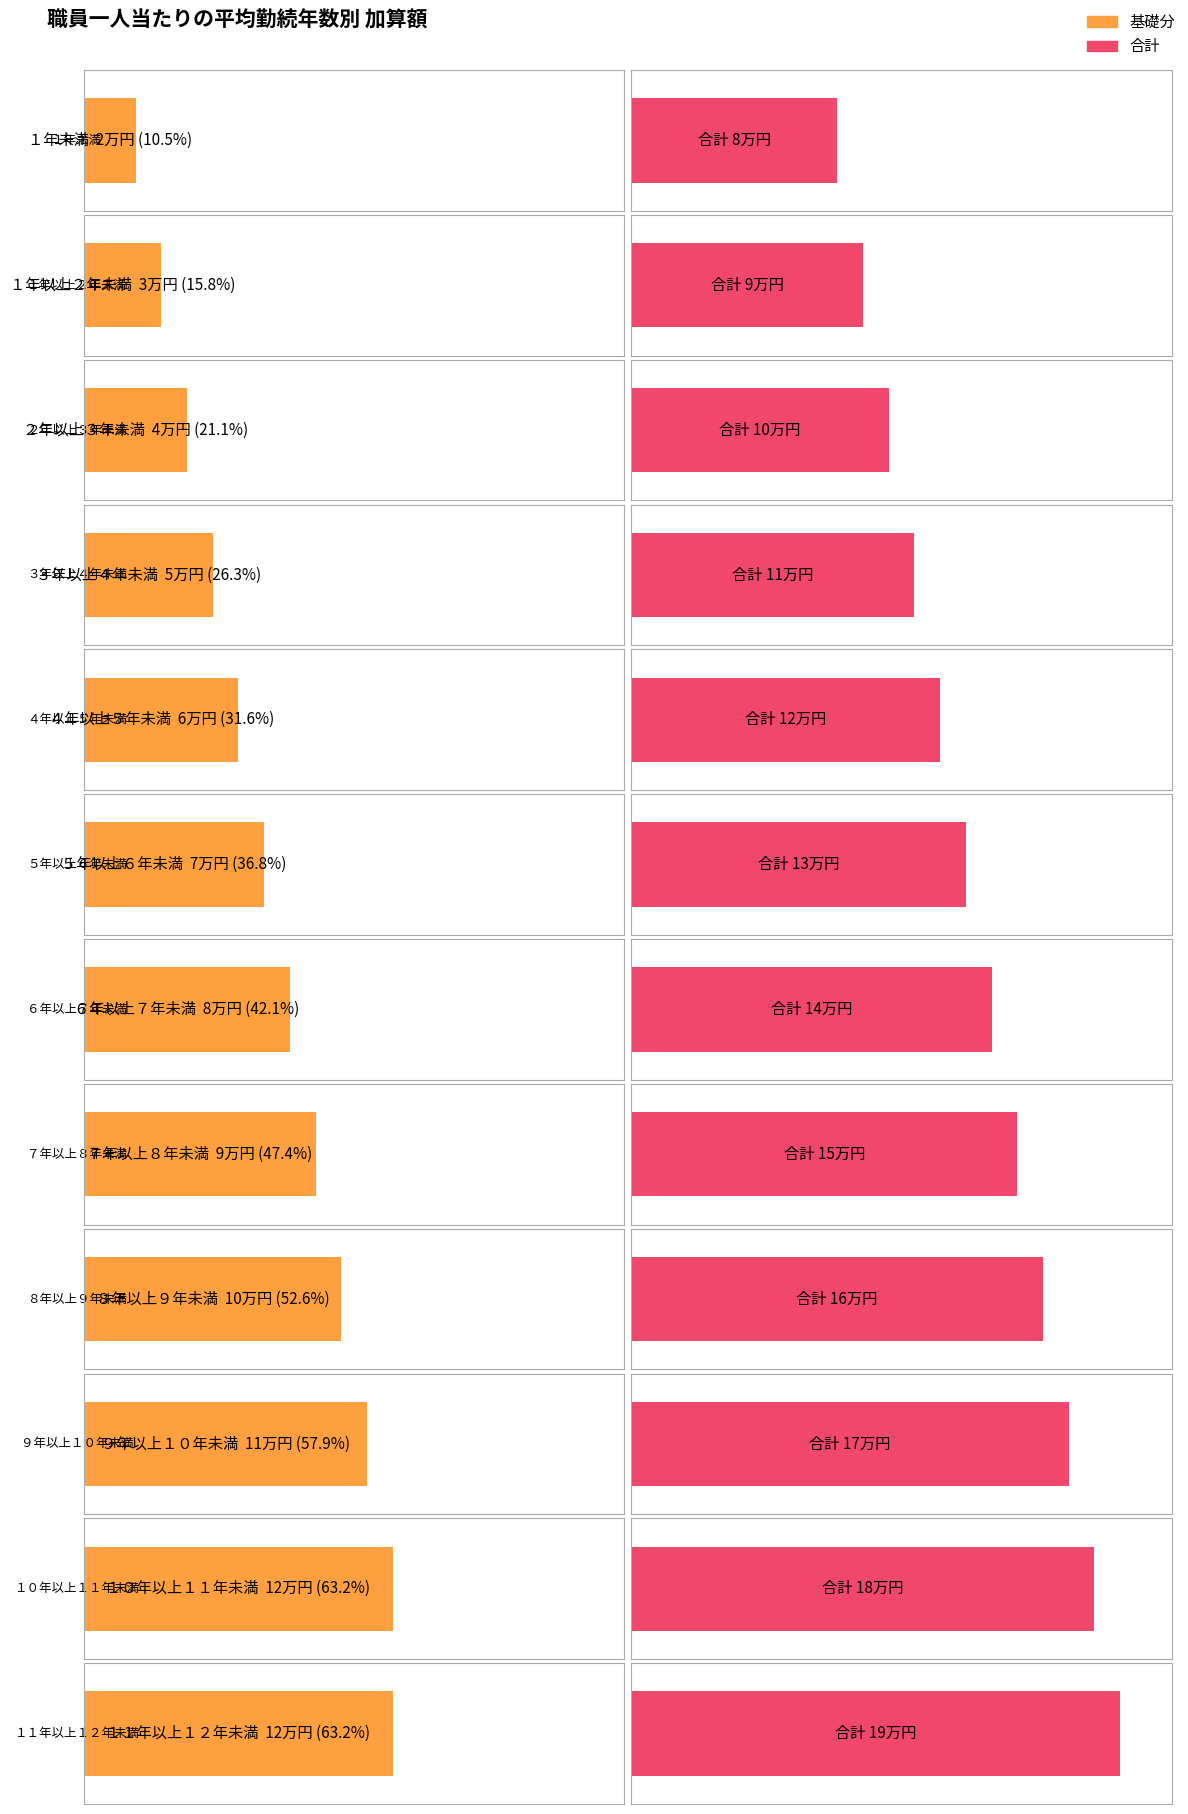

How many categories are shown in the chart?

12